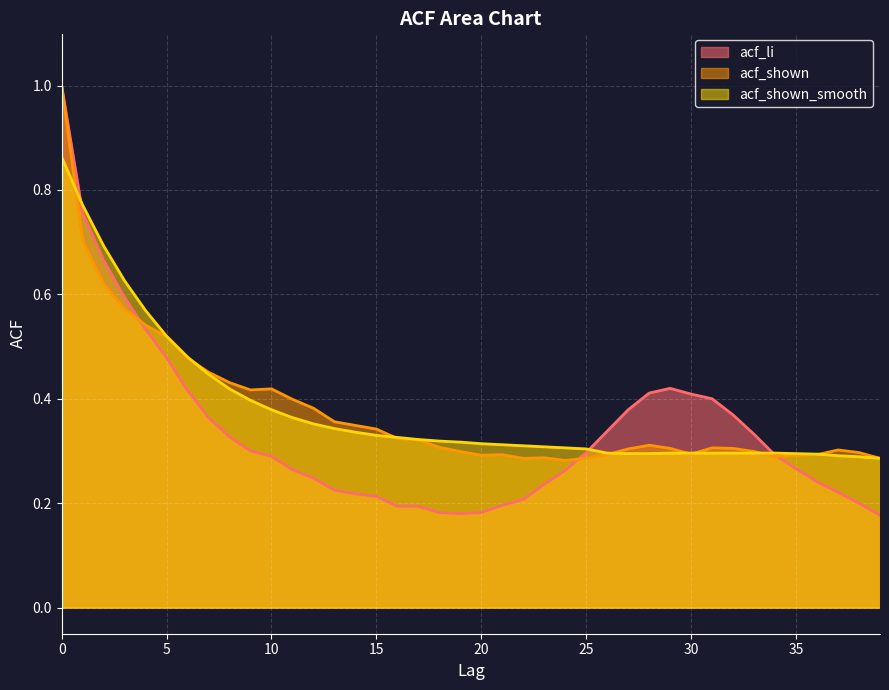

What is the difference between the acf_li values at 24 and 7?

0.1